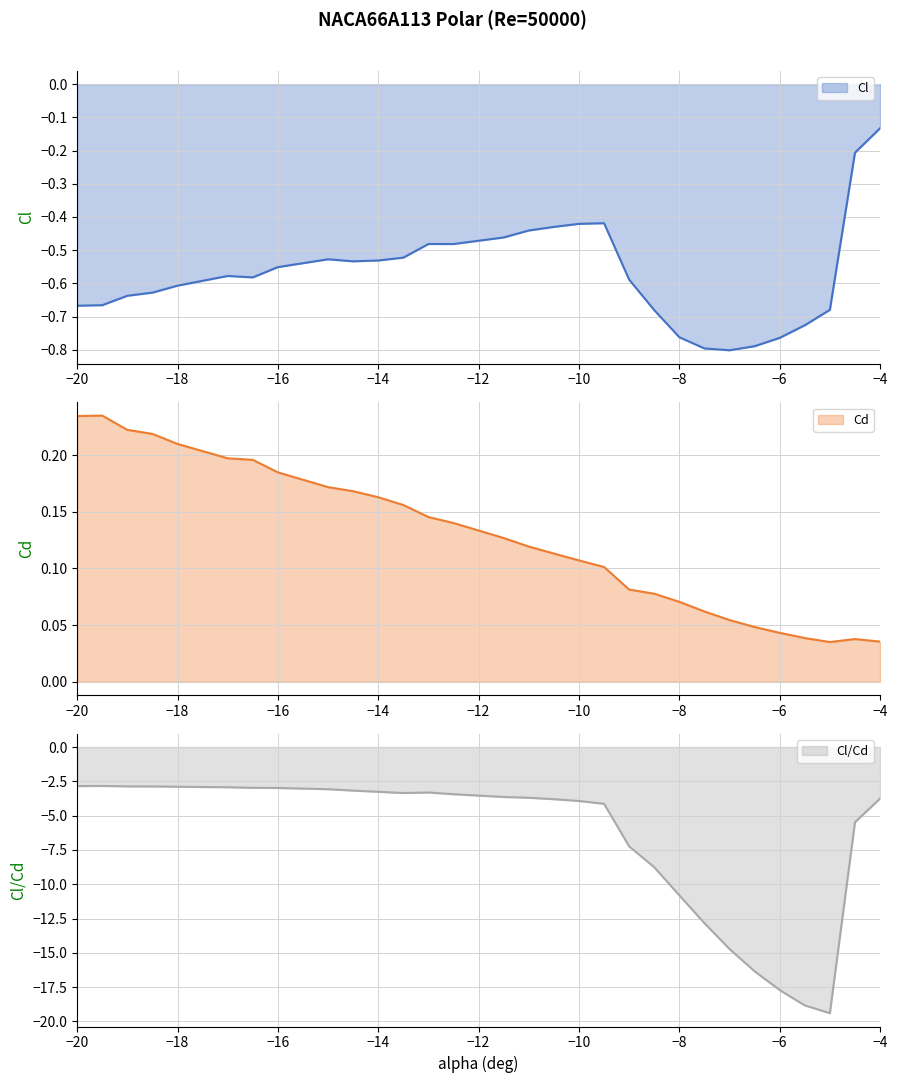

True or false: Cl has more than 1 points higher than both neighbors.

True